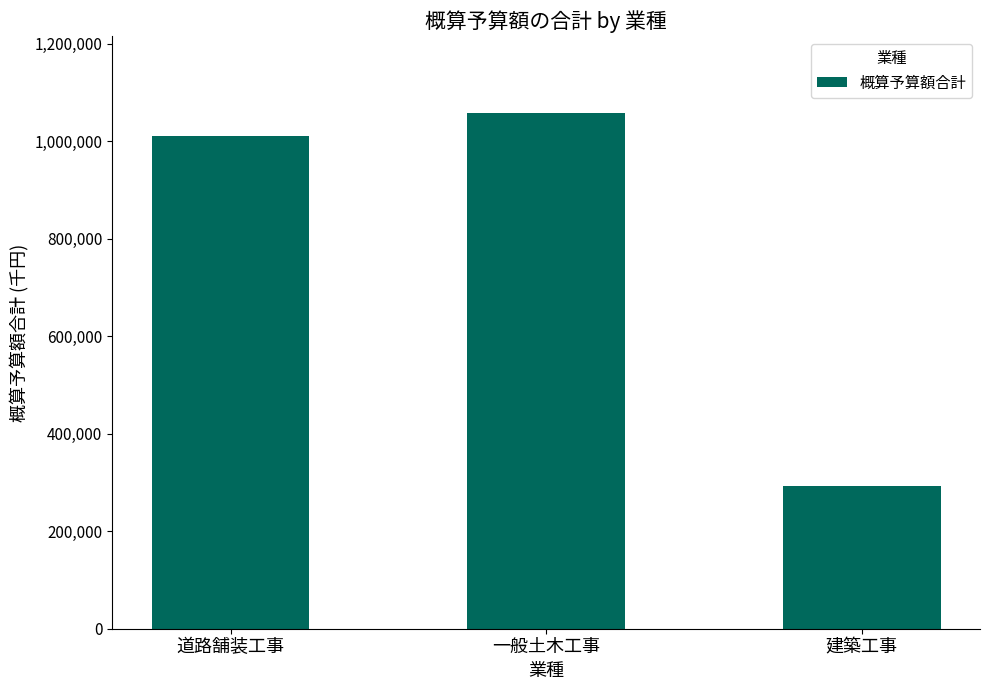

Where is the data nearest to the value 675080?

道路舗装工事